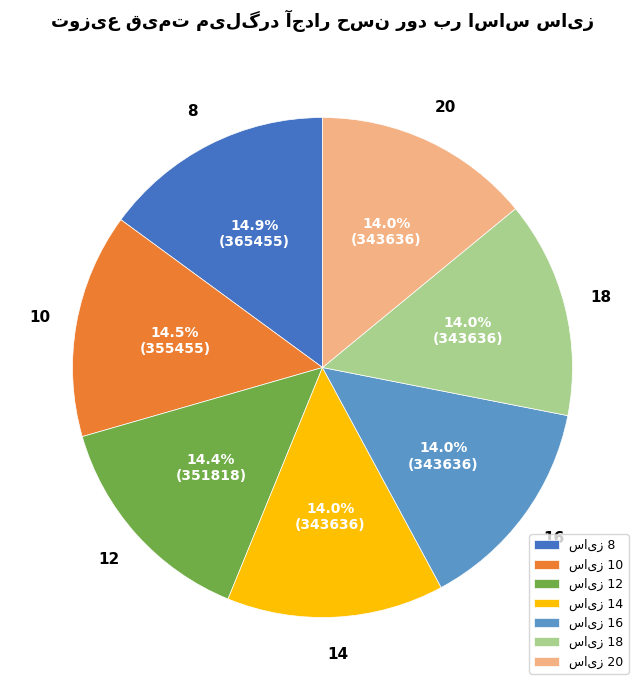

What portion of the pie excludes 16?

86.0%